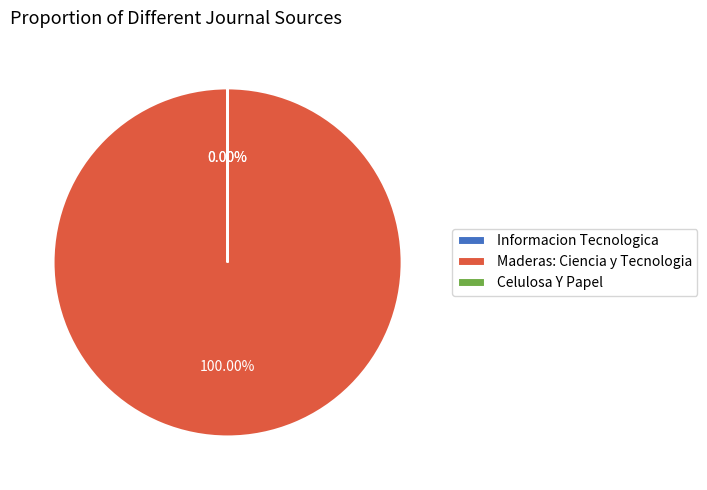

Which category accounts for the majority?

Maderas: Ciencia y Tecnologia